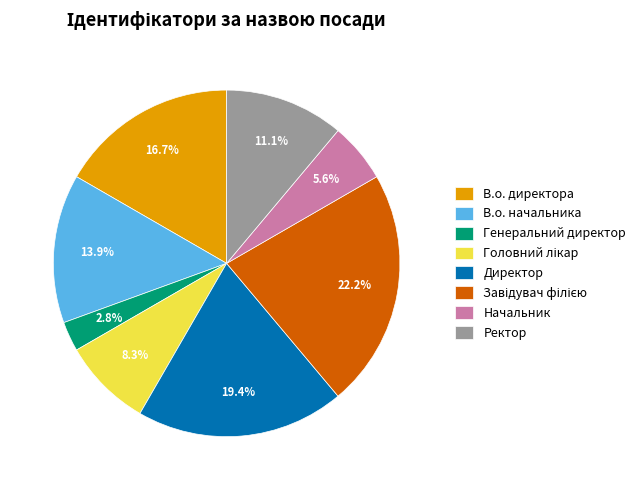

Which category has the smallest portion of the pie?

Генеральний директор